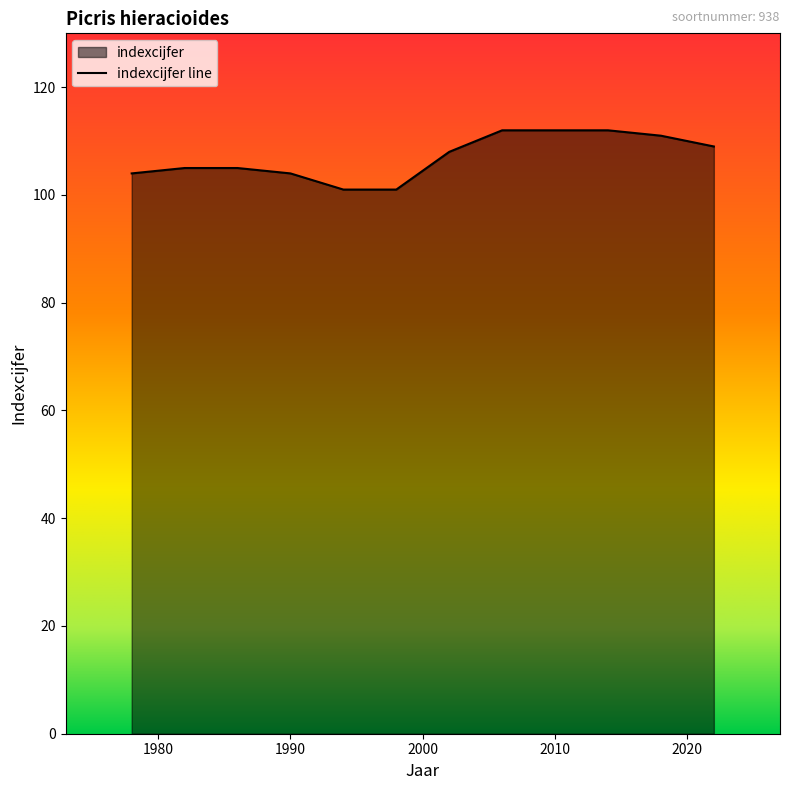

Reading left to right, what are all the values shown in this chart?

104	105	105	104	101	101	108	112	112	112	111	109